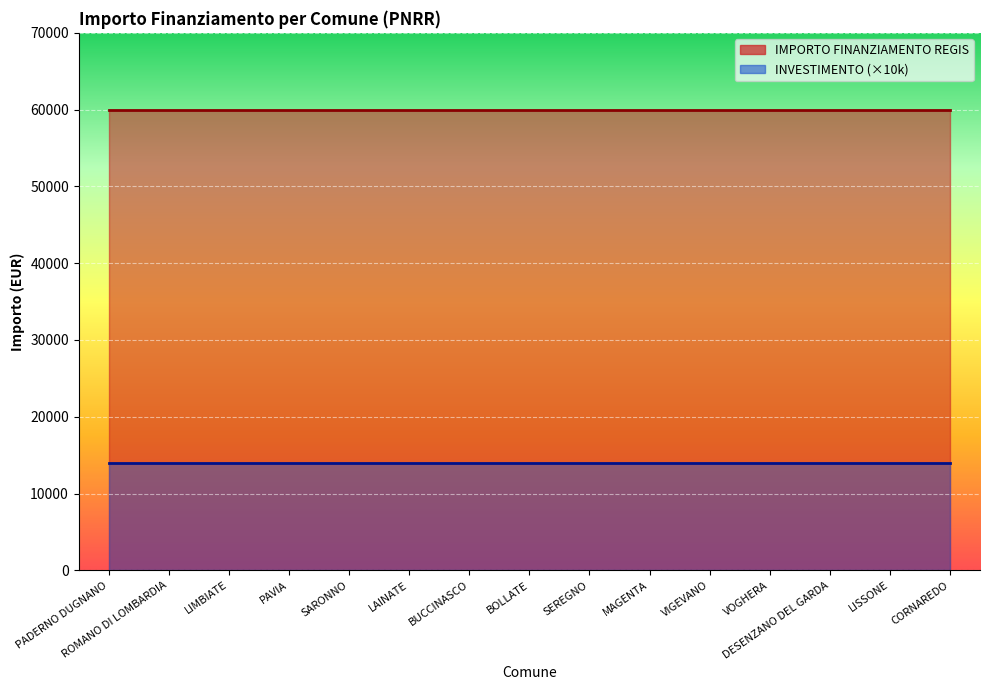

Rank the categories by INVESTIMENTO value from lowest to highest.

PADERNO DUGNANO, ROMANO DI LOMBARDIA, LIMBIATE, PAVIA, SARONNO, LAINATE, BUCCINASCO, BOLLATE, SEREGNO, MAGENTA, VIGEVANO, VOGHERA, DESENZANO DEL GARDA, LISSONE, CORNAREDO